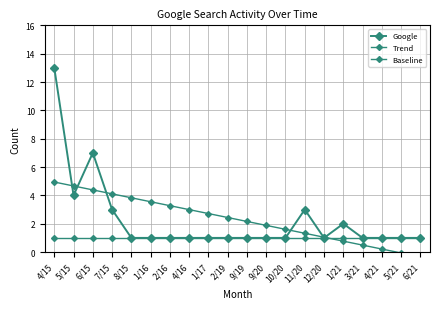

True or false: Google has a value of 1.5 at 3/21.

False